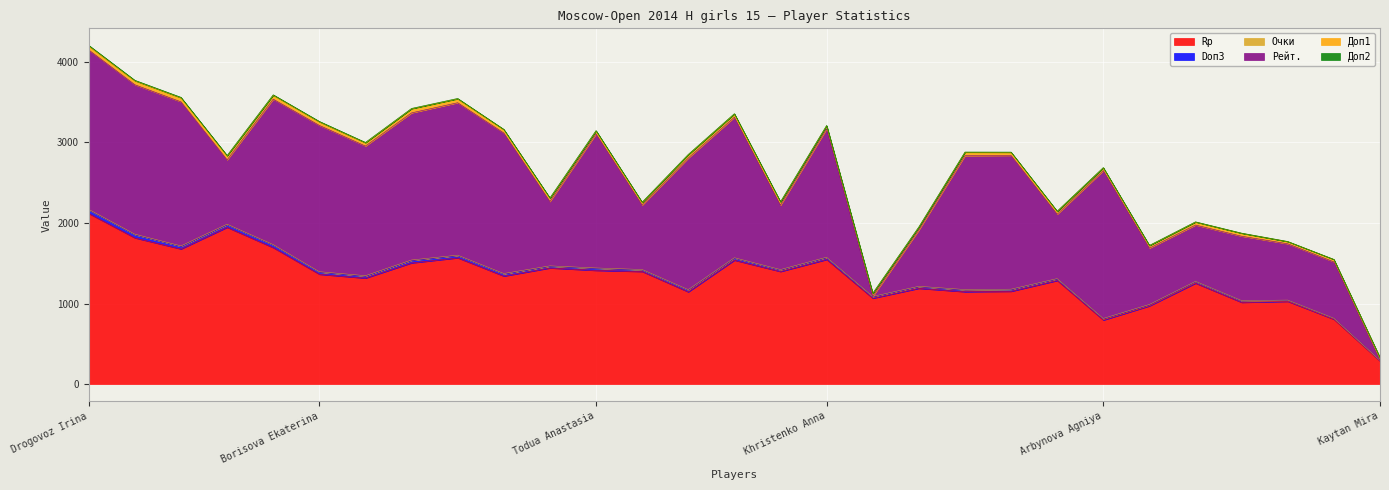

What is the value of the Рейт. point at the 4th from the left?

800.0